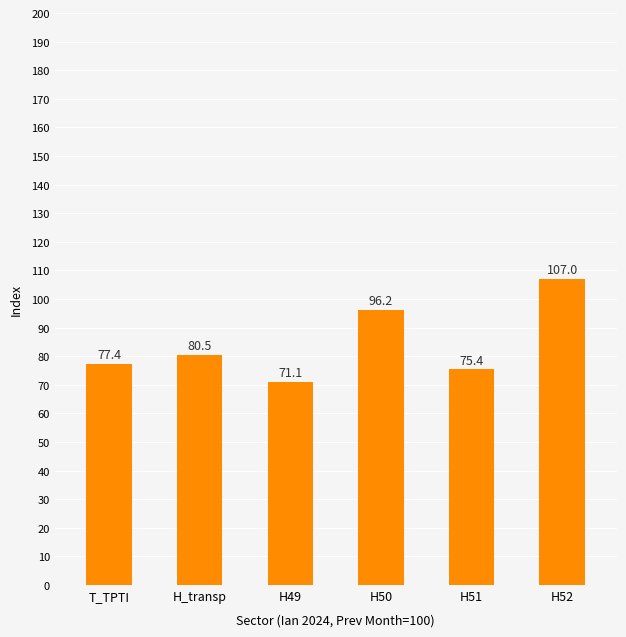

What is the smallest value displayed?

71.1